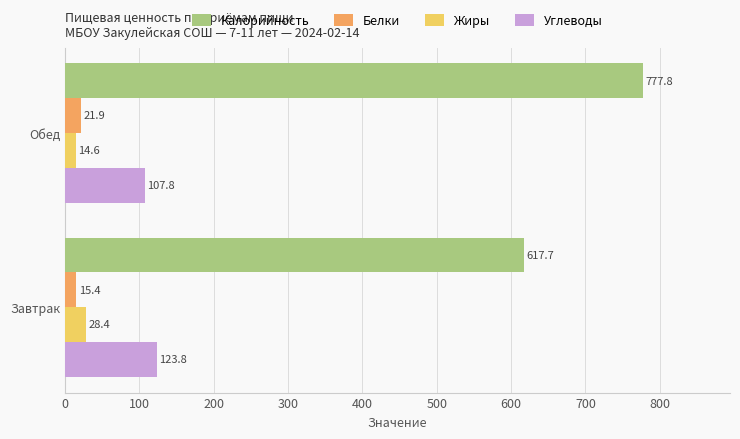

Which series has the largest range (max minus min)?

Калорийность